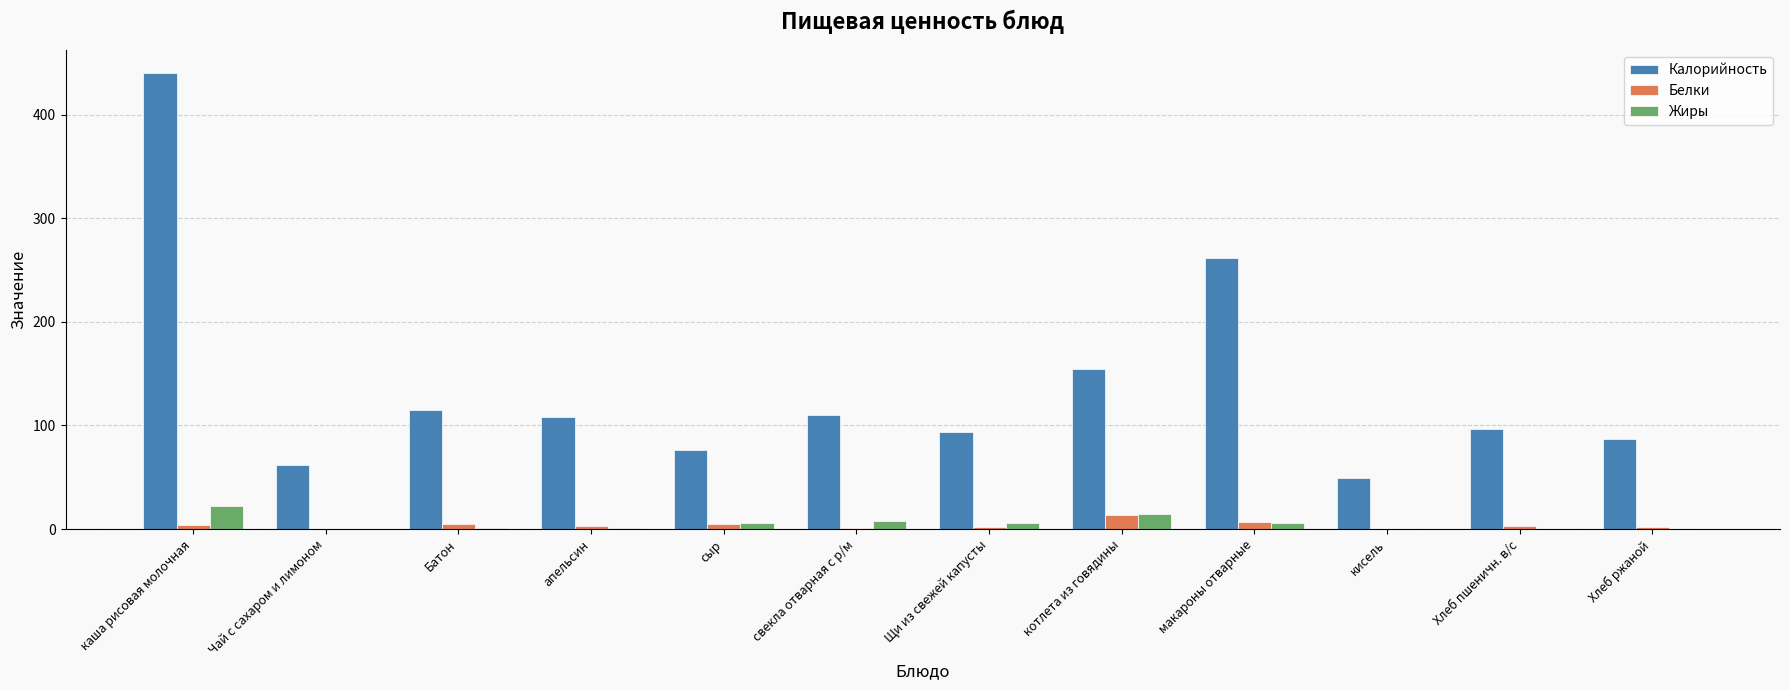

What is the sum of all Жиры values?

64.5